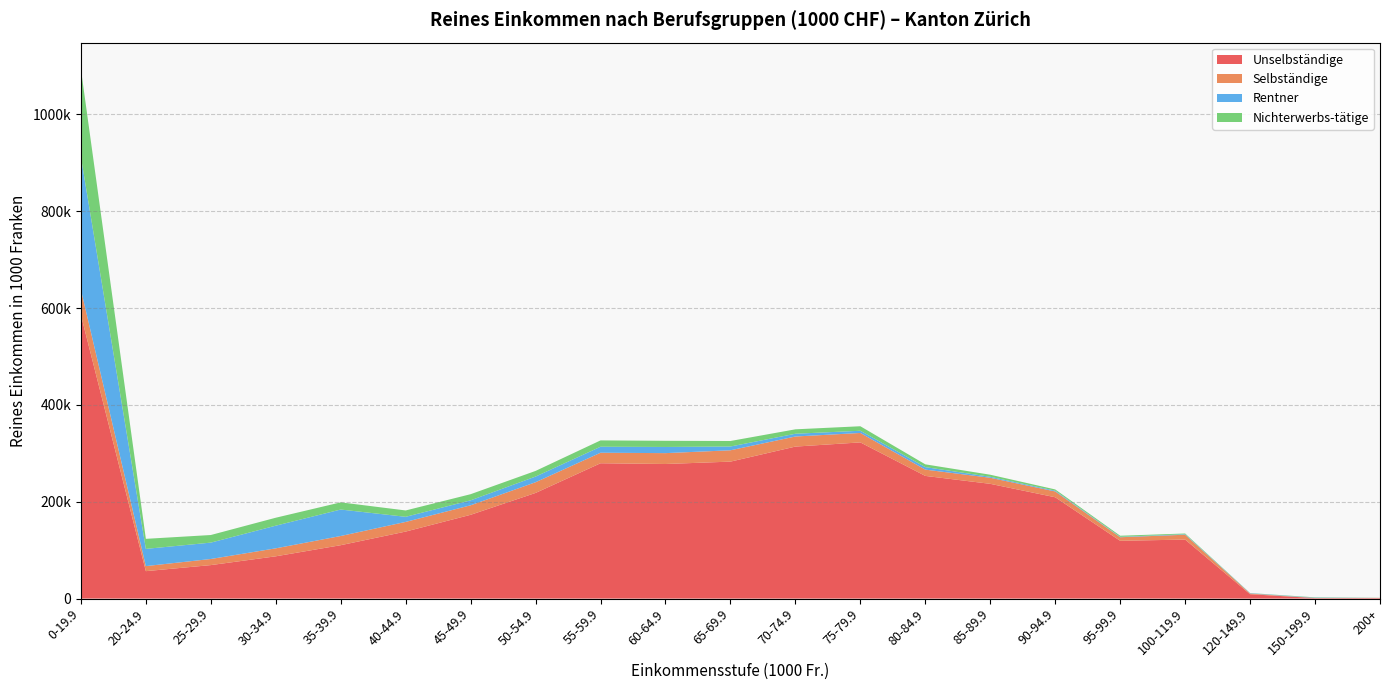

Reading left to right, what are all the values shown in this chart?

Unselbständige: 585795.7	56642.8	69141.8	87288.7	110243.4	138370.2	173010.6	218165.7	279450.3	277902.5	282803.3	313857.6	322507.7	253307.8	236930.6	209213.1	119311.6	121857.8	9022.1	1021.5	1340.3
Selbständige: 52258.4	10422.2	12596.0	16460.8	18980.8	19933.6	19613.2	22100.0	21714.7	22434.1	23418.1	20801.7	19477.6	12975.0	12528.7	11993.9	7359.2	9979.5	1436.5	189.3	0.0
Rentner: 274161.0	35552.1	33827.6	46794.0	54643.3	10544.5	10248.9	11690.9	12375.3	12752.2	7809.2	5707.3	4571.8	5161.0	2016.2	1574.2	876.9	1038.0	672.6	643.6	0.0
Nichterwerbs-tätige: 181117.7	20734.9	15680.1	16410.5	14813.5	13112.9	12679.2	11660.9	13090.4	12710.0	11356.1	9120.6	9281.0	5740.3	4262.3	2574.1	2223.6	1501.0	270.4	688.7	221.5